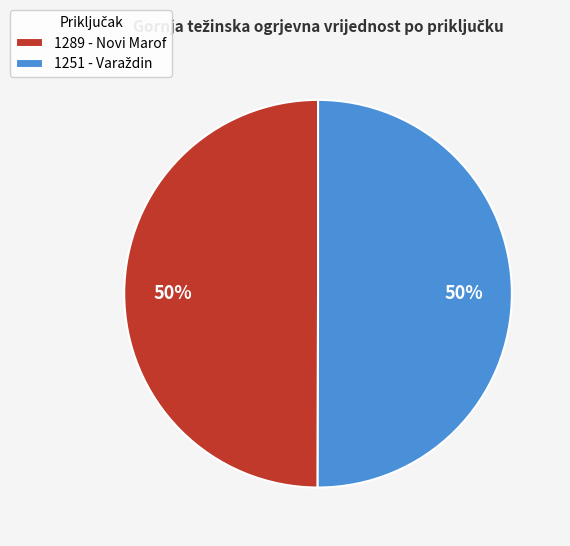

What percentage is the 1289 - Novi Marof slice, to the nearest percent?

50%